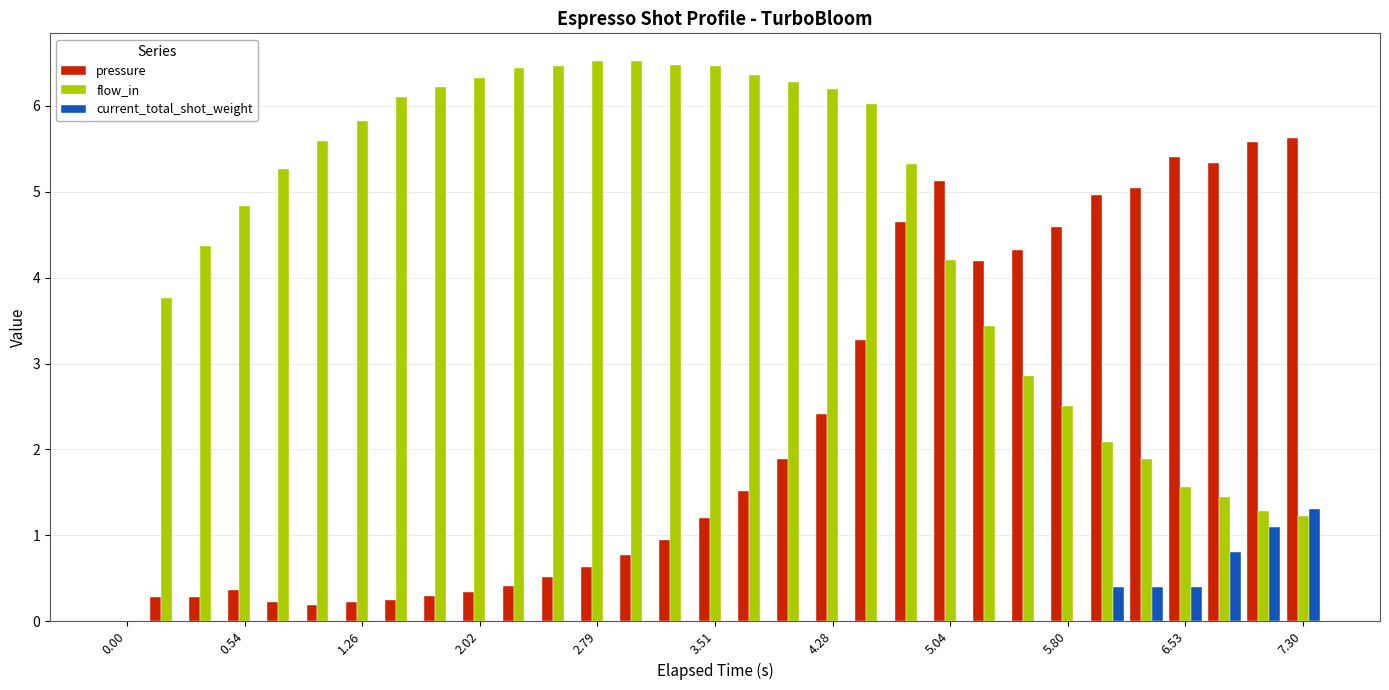

What is the maximum value shown in the chart?

6.5